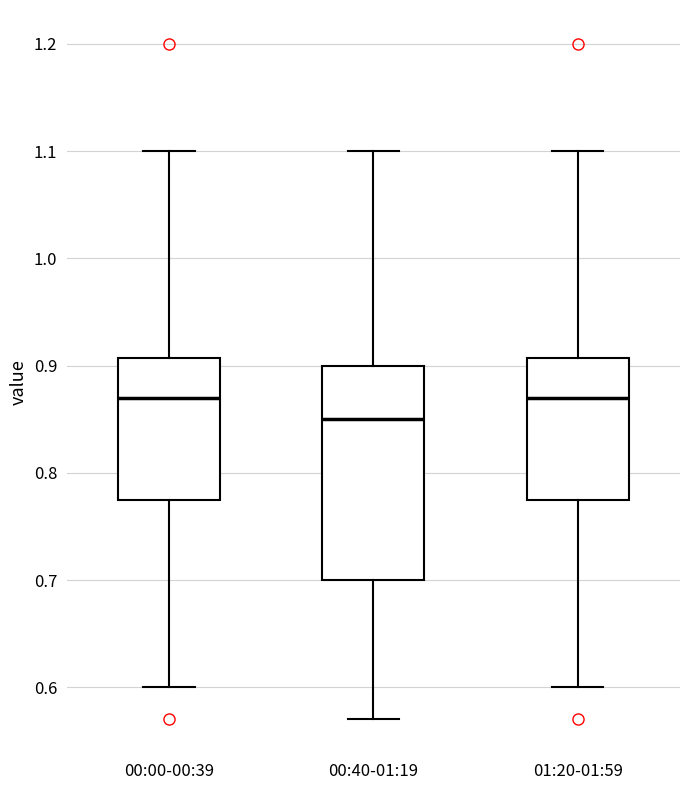

Which box is the tallest, from its lower edge to its upper edge?

00:40-01:19